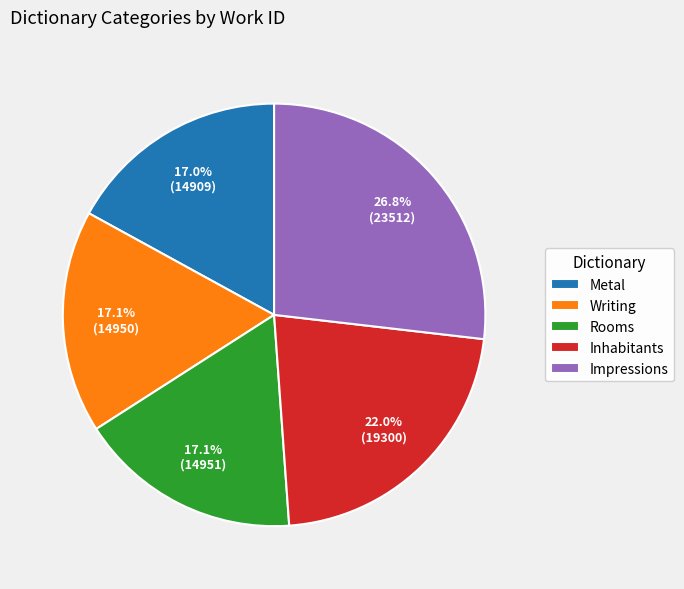

Between Impressions and Inhabitants, which is larger?

Impressions